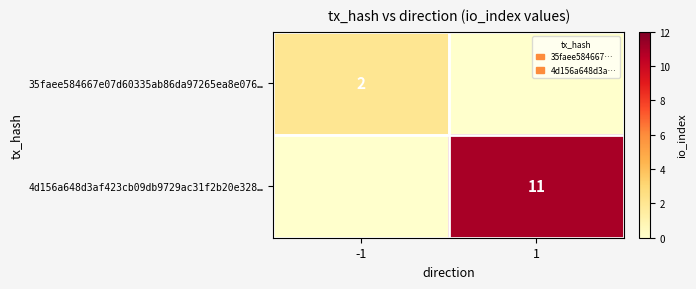

The 4d156a648d3af423cb09db9729ac31f2b20e328… series shows 11 at 1. True or false?

True